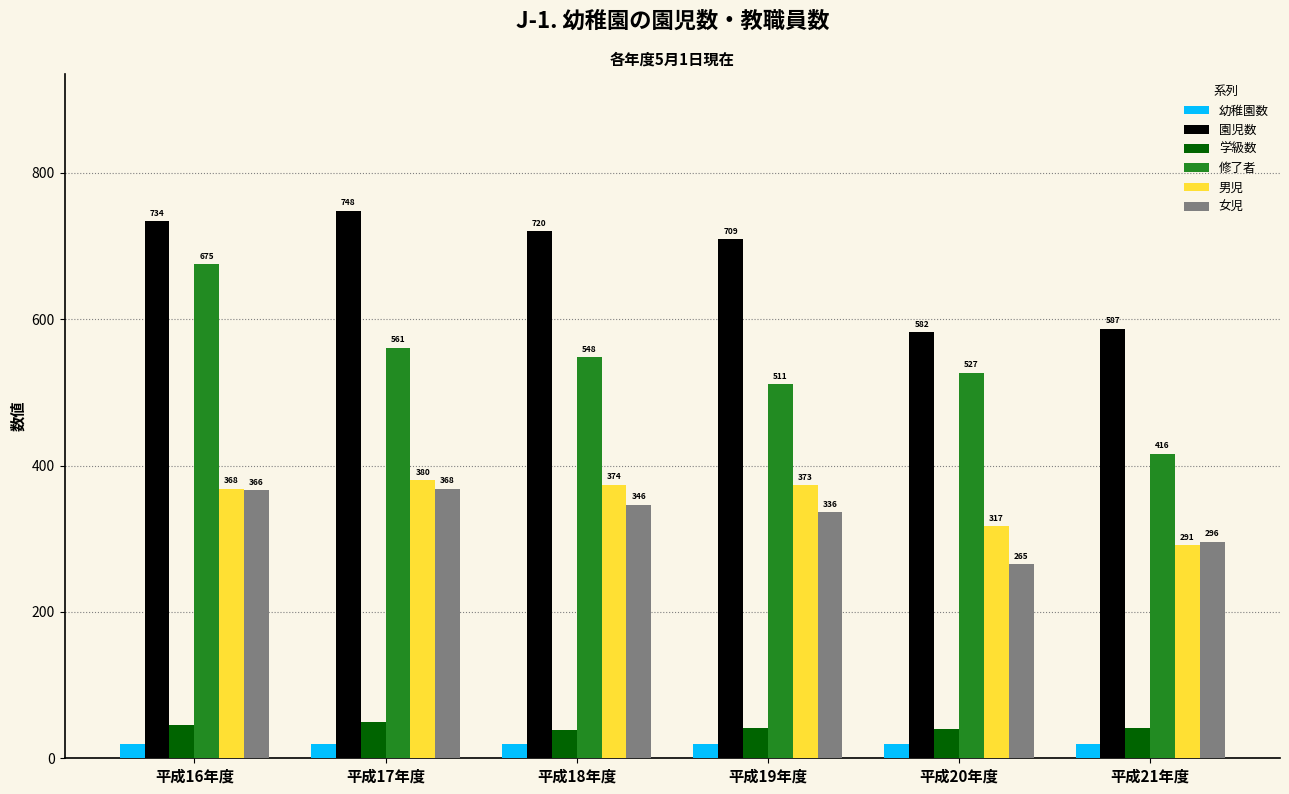

Reading right to left, extract all data points from this chart.

幼稚園数: 20	20	20	19	19	19
園児数: 587	582	709	720	748	734
学級数: 42	40	42	39	50	45
修了者: 416	527	511	548	561	675
男児: 291	317	373	374	380	368
女児: 296	265	336	346	368	366